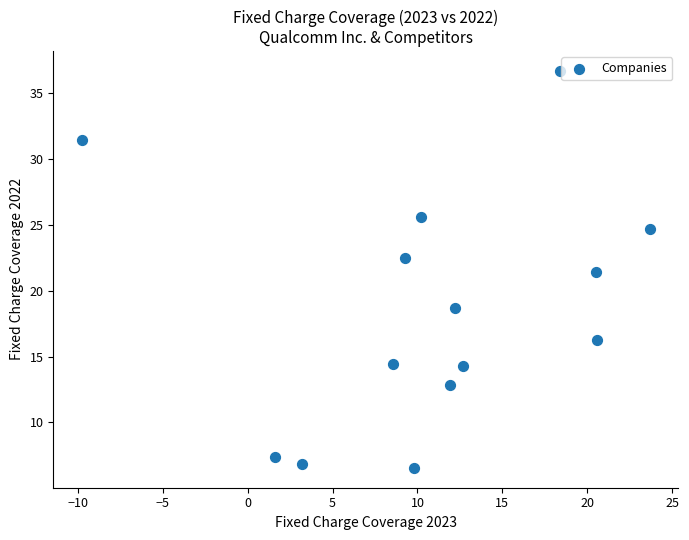

What Y value in the scatter plot is closest to 21?

21.4